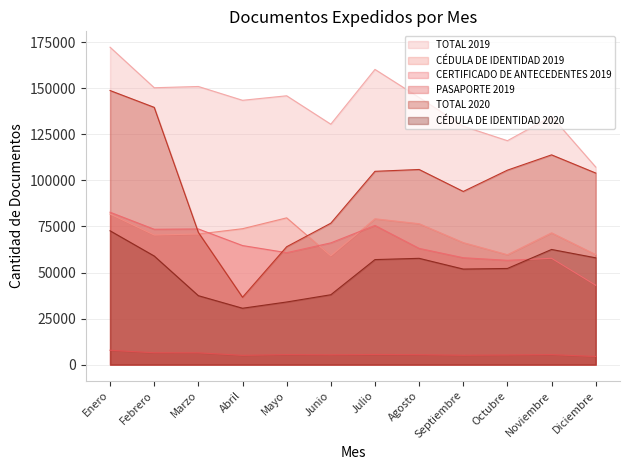

True or false: TOTAL 2020 and PASAPORTE 2019 intersect in this chart.

False